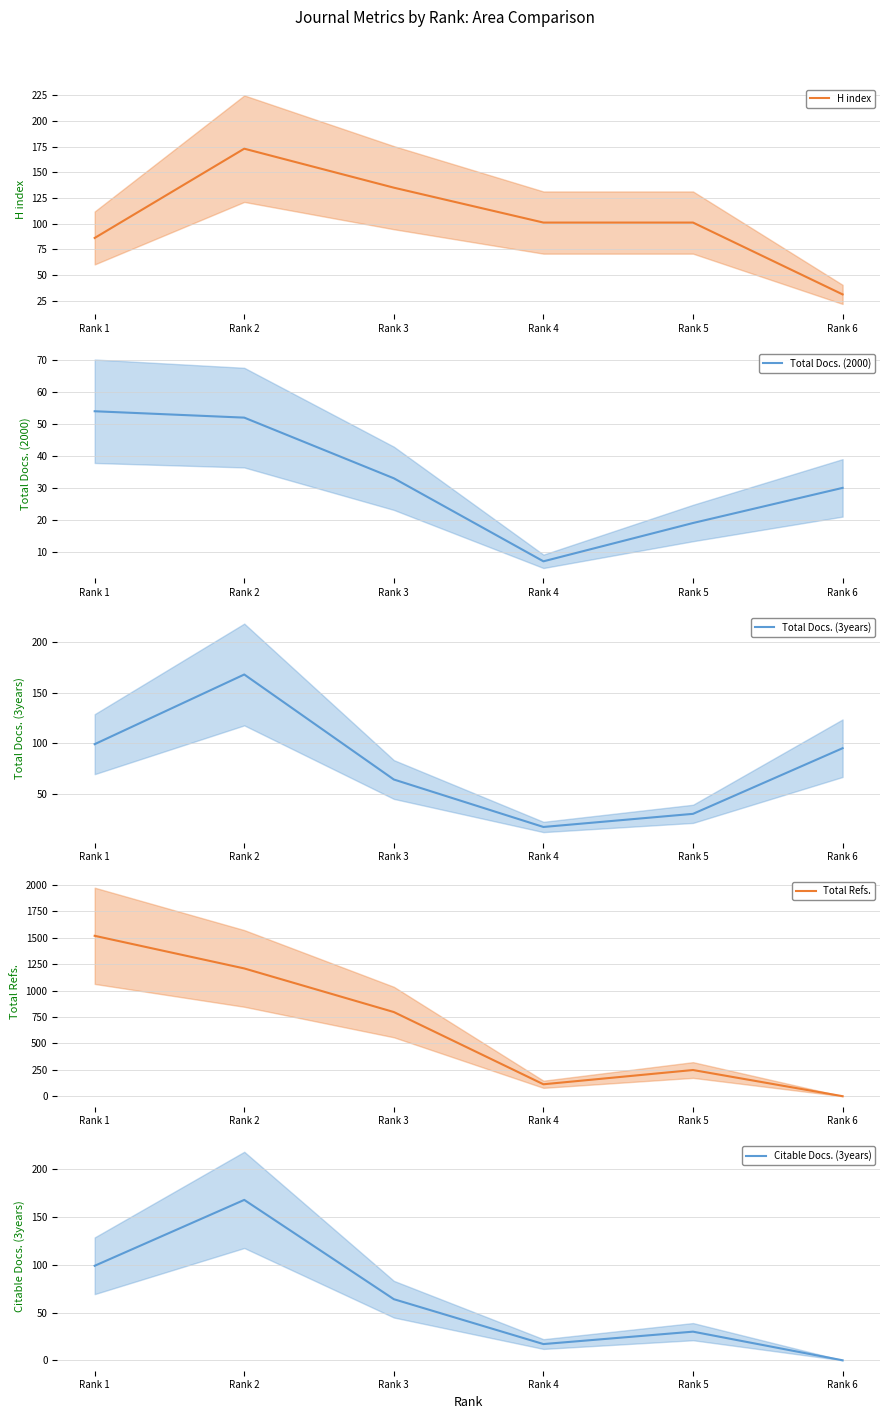

What is the total value across all series at Rank 4?

255